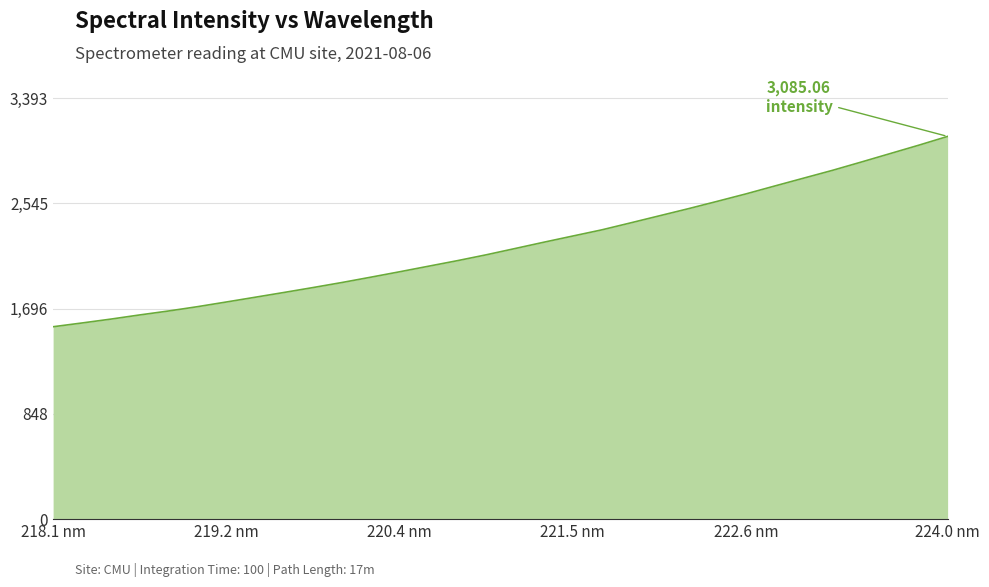

What is the difference between the maximum and minimum values?

1534.1